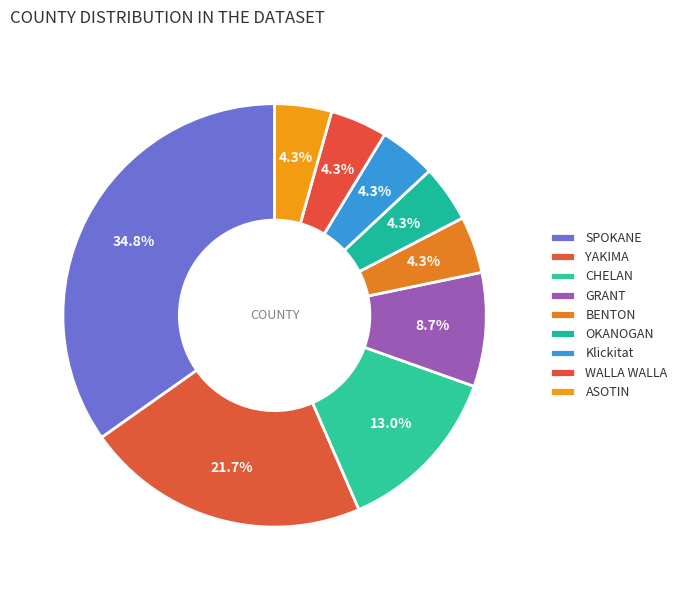

How many slices are in this pie chart?

9